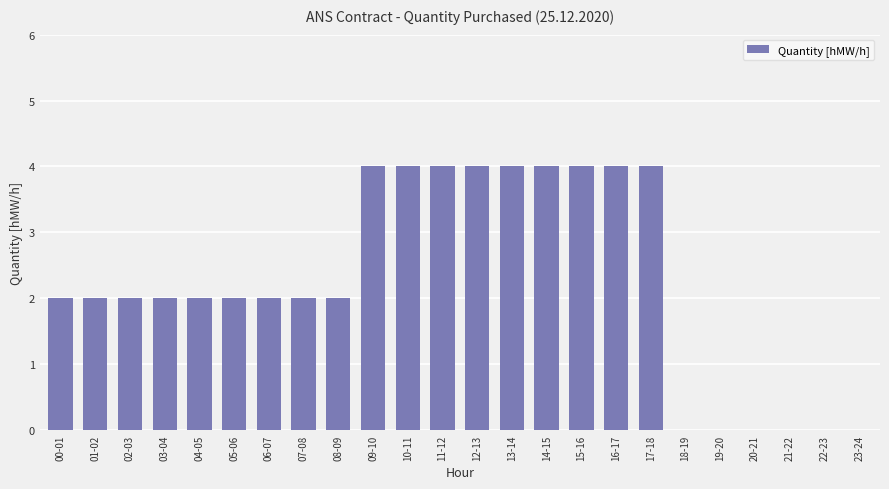

What is the sum of all values?

54